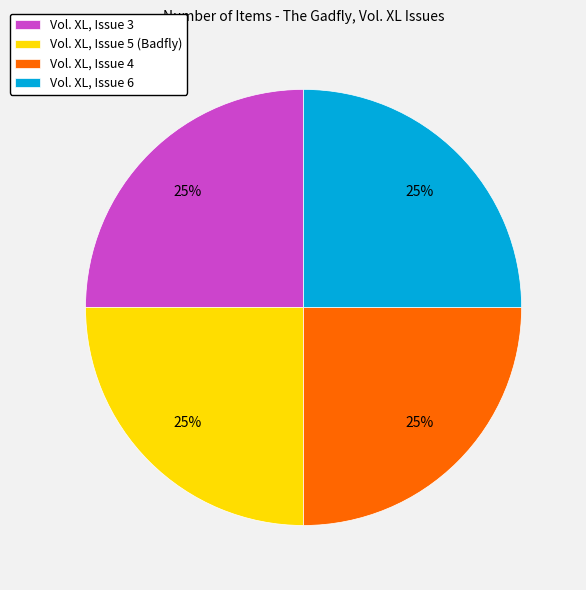

Is there a majority slice in this chart?

No